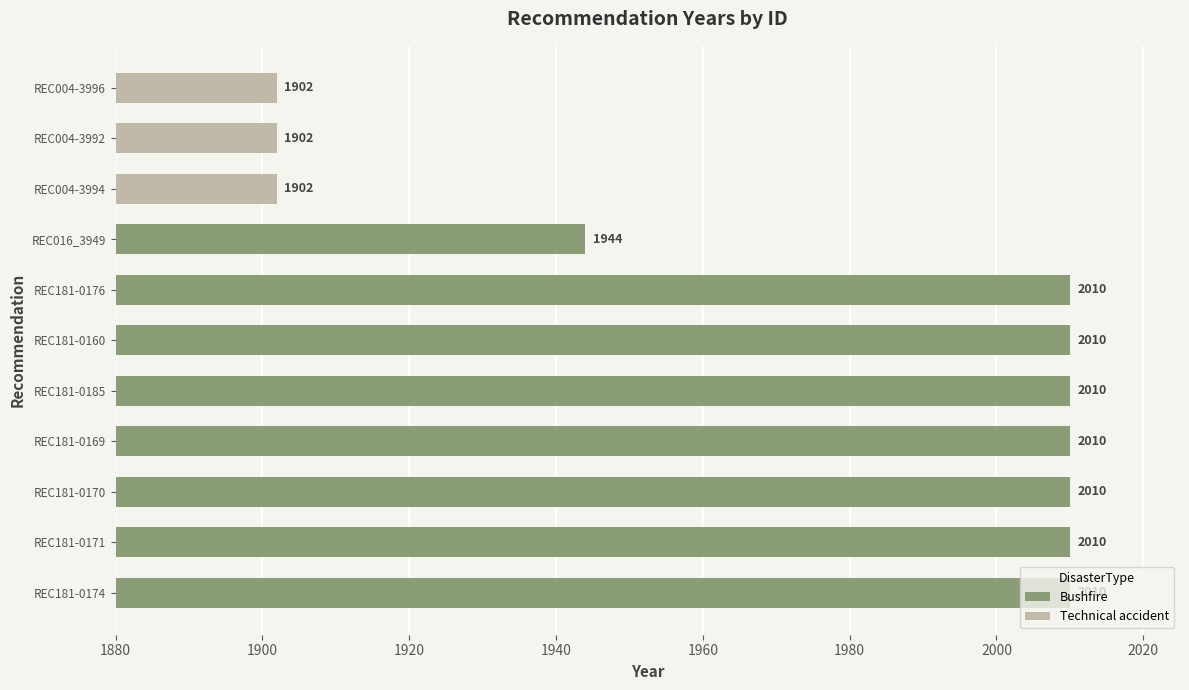

What is the ratio of the value at REC016_3949 to the value at REC181-0160?

1.0